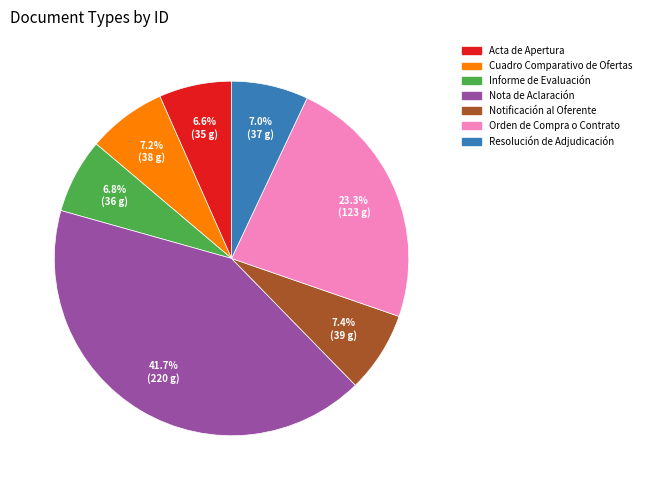

Does Nota de Aclaración account for over 50% of the chart?

No